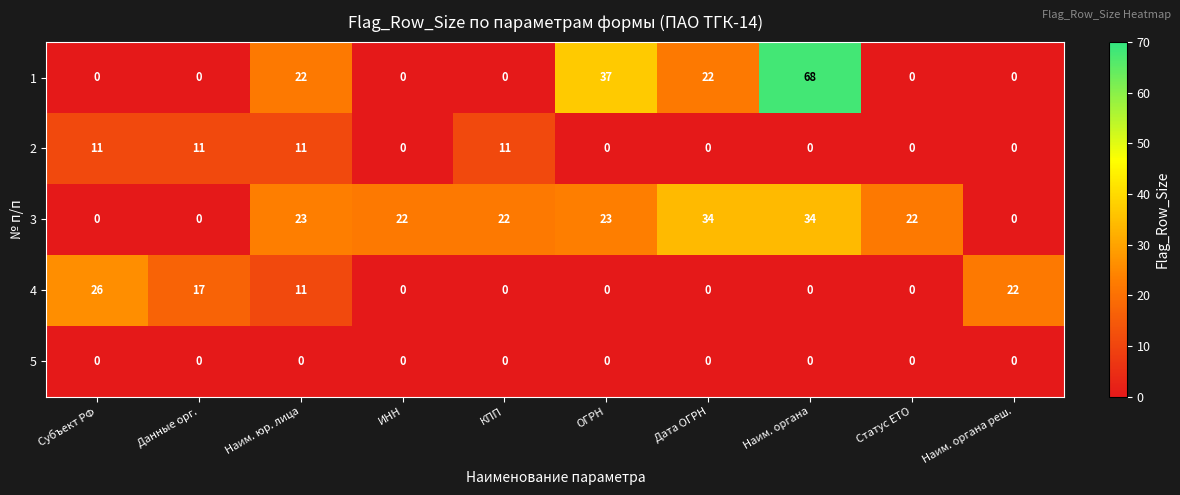

Between Наим. органа and Статус ЕТО, which series saw the biggest shift?

1